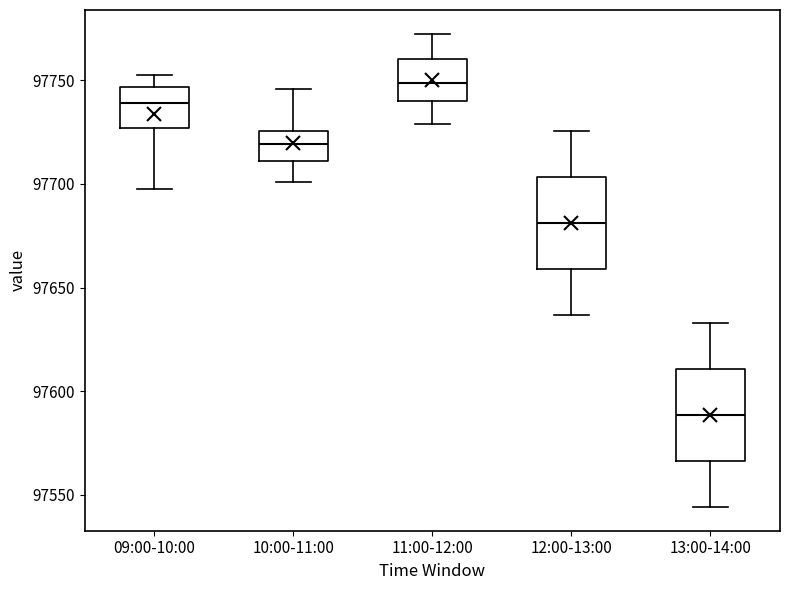

Reading left to right, read every box against the y-axis: the position of its median line, the range the box covers, and the ends of its whiskers. The values are not printed on the chart, so give them approximately, as read against the axis.

09:00-10:00: median 97740, box 97725 to 97745, whiskers 97695 to 97755
10:00-11:00: median 97720, box 97710 to 97725, whiskers 97700 to 97745
11:00-12:00: median 97750, box 97740 to 97760, whiskers 97730 to 97775
12:00-13:00: median 97680, box 97660 to 97705, whiskers 97635 to 97725
13:00-14:00: median 97590, box 97565 to 97610, whiskers 97545 to 97635